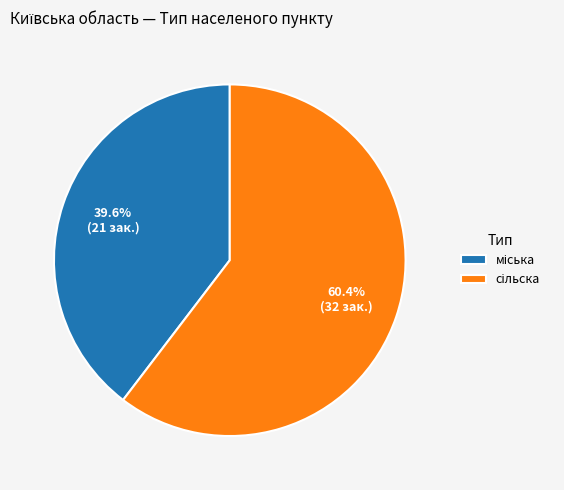

Does any single category account for the majority?

Yes